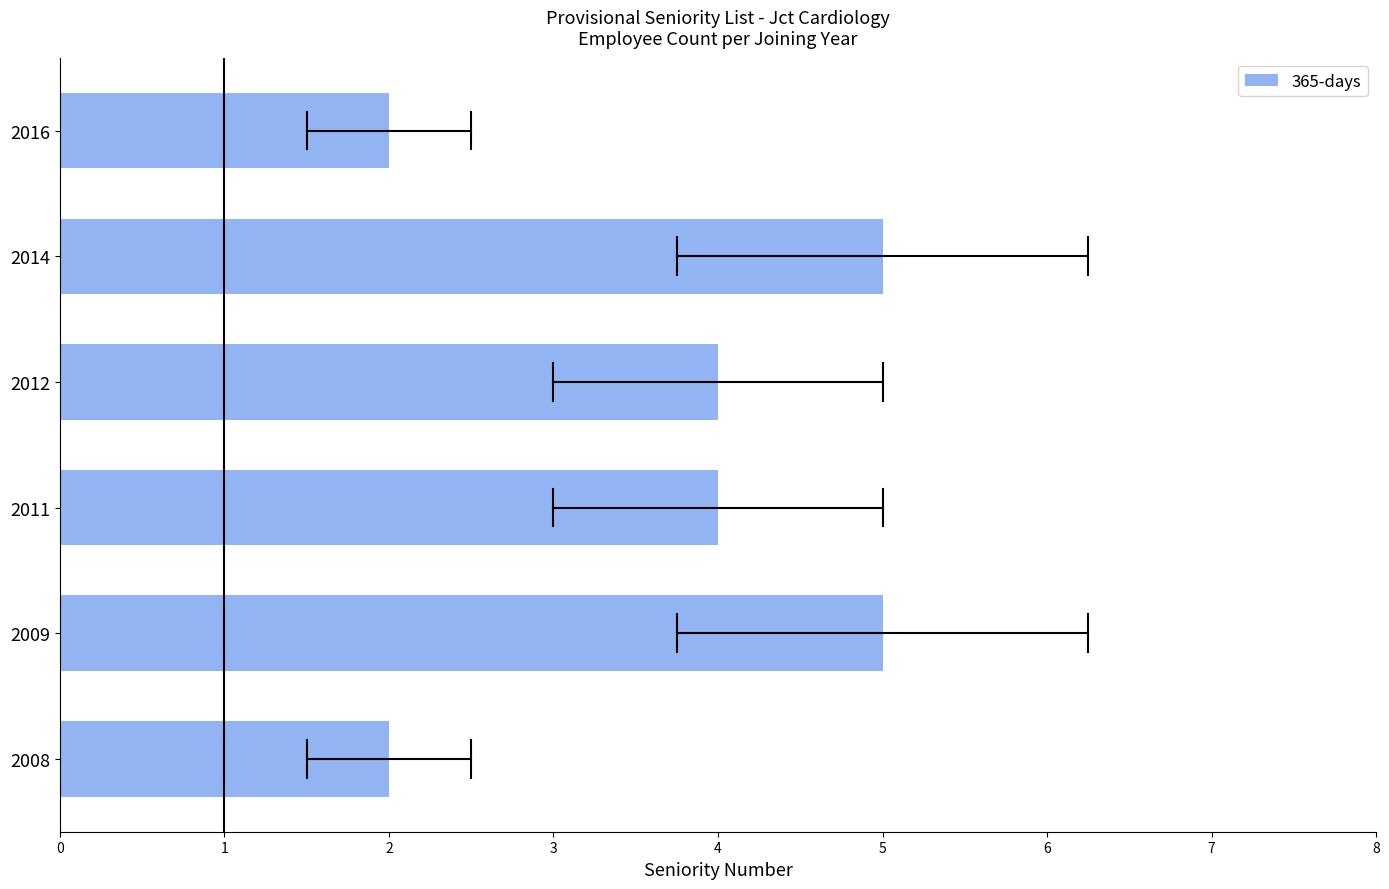

Reading bottom to top, transcribe all the data shown in this chart.

2008=2	2009=5	2011=4	2012=4	2014=5	2016=2